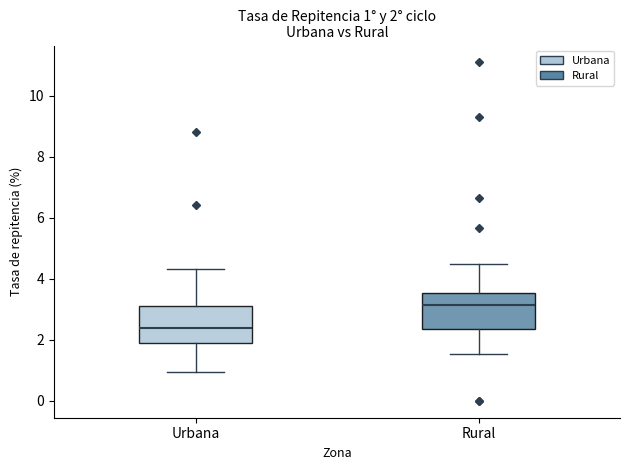

Which box's median line is the highest?

Rural